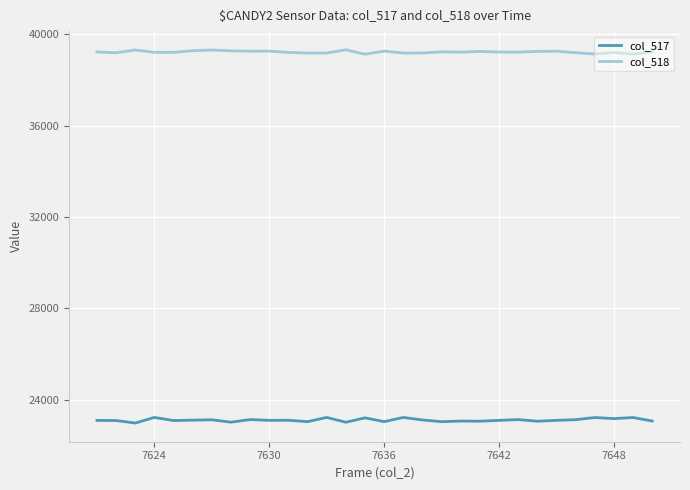

List the series in order of their peak value, highest first.

col_518, col_517